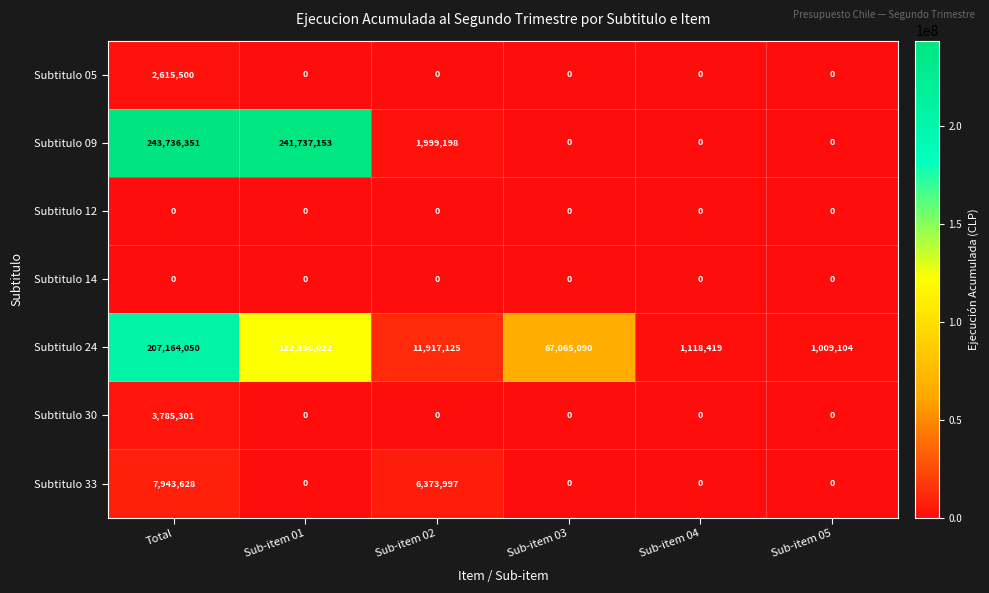

What is the difference between the Subtitulo 33 values at Sub-item 04 and Total?

7943628